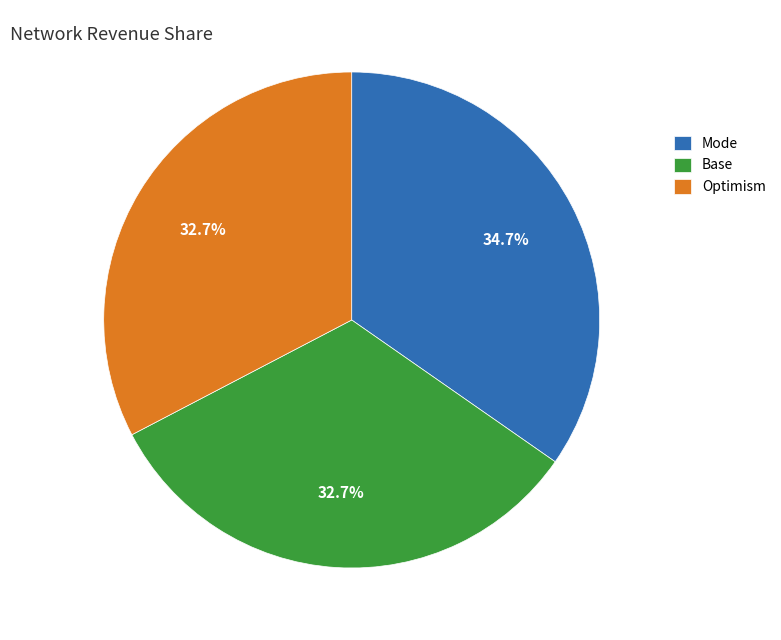

How many segments does this pie chart have?

3